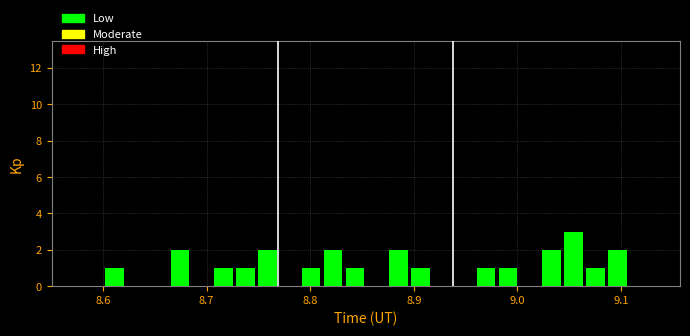

Read against the x-axis, roughly where is the centre of the tallest bar?

9.05